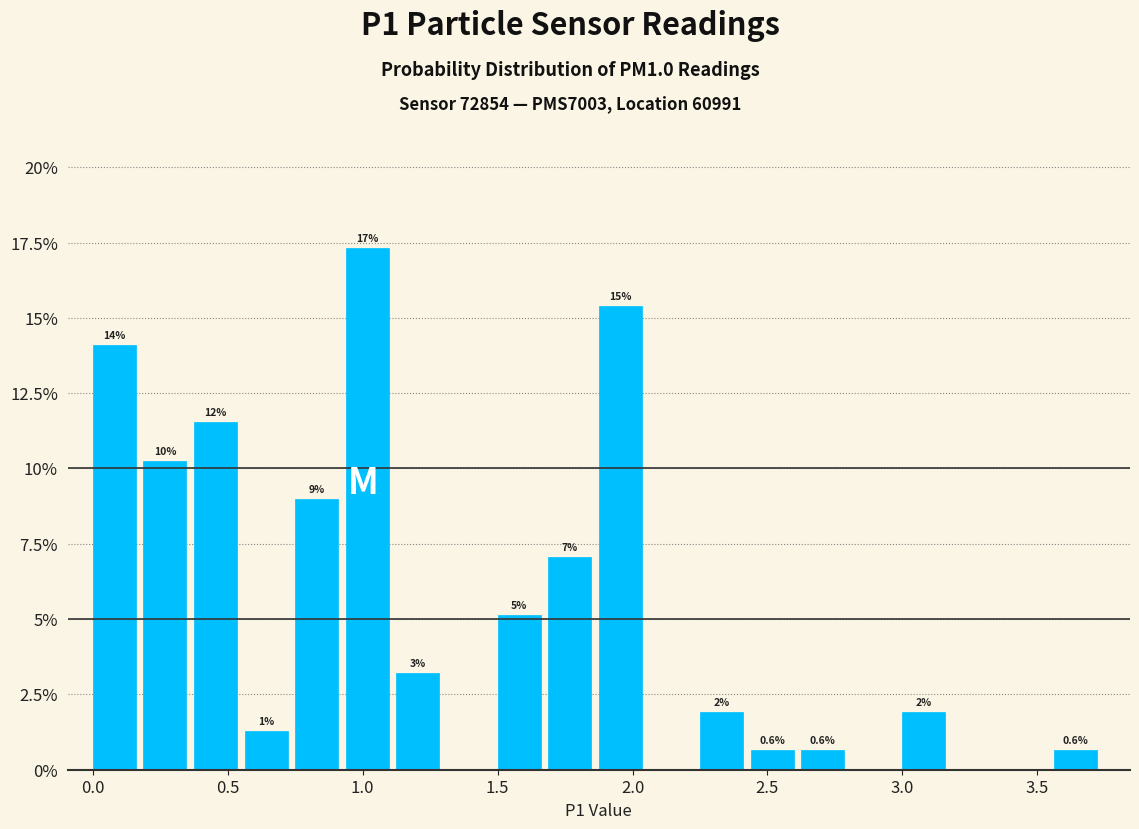

Around what value on the x-axis is the tallest bar? Give the approximate position of its centre, as read against the axis.

1.00